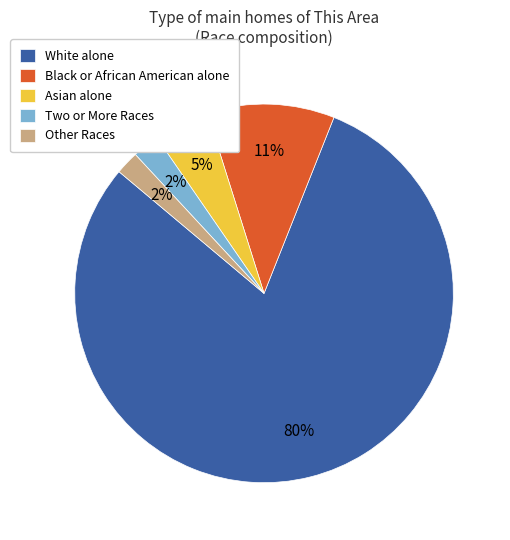

Combined, do Black or African American alone and White alone account for over 50%?

Yes